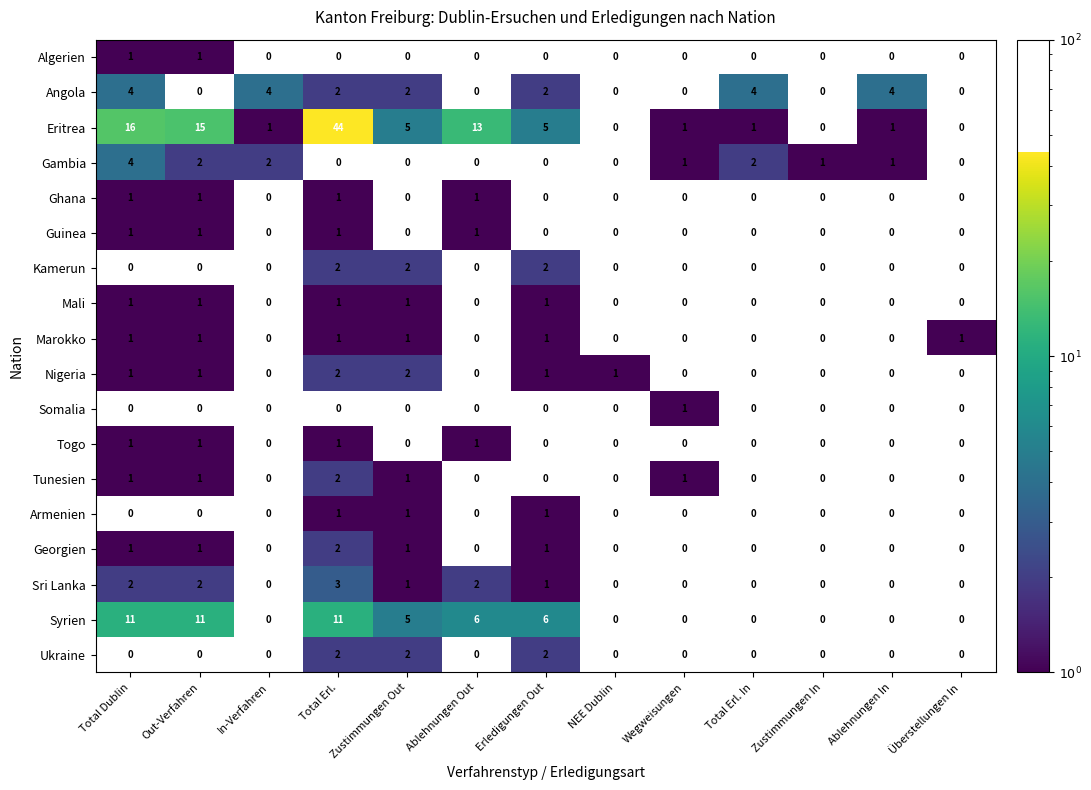

Which category has the lowest value across all series?

Total Dublin